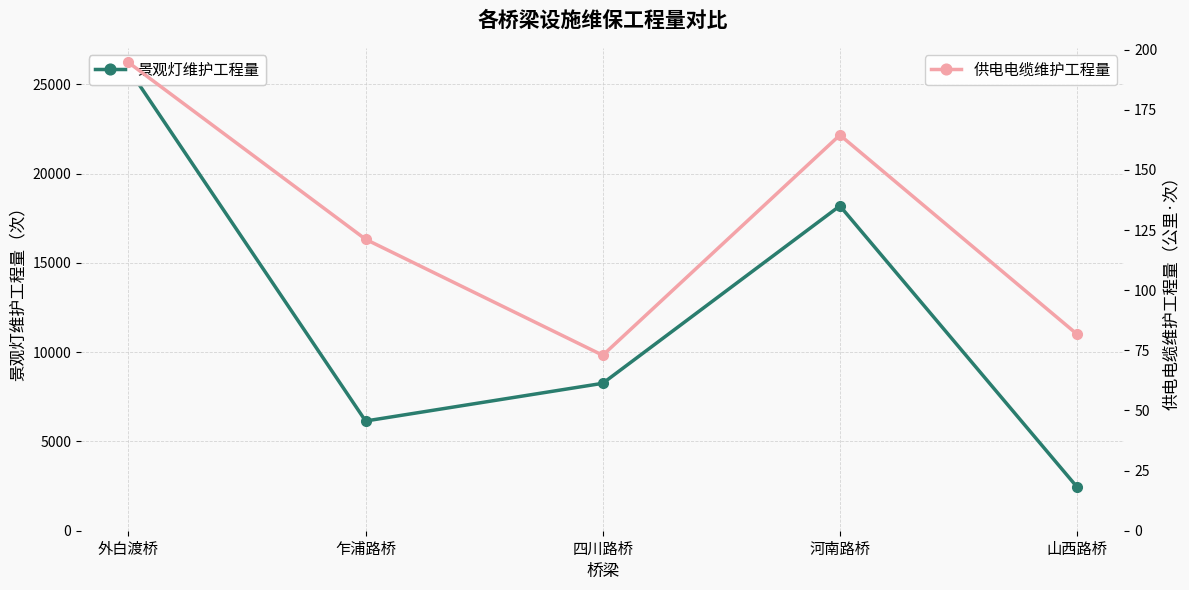

Reading left to right, what are all the values shown in this chart?

景观灯维护工程量: 25872.0	6144.0	8256.0	18192.0	2448.0
供电电缆维护工程量: 194.7	121.2	73.0	164.5	81.7